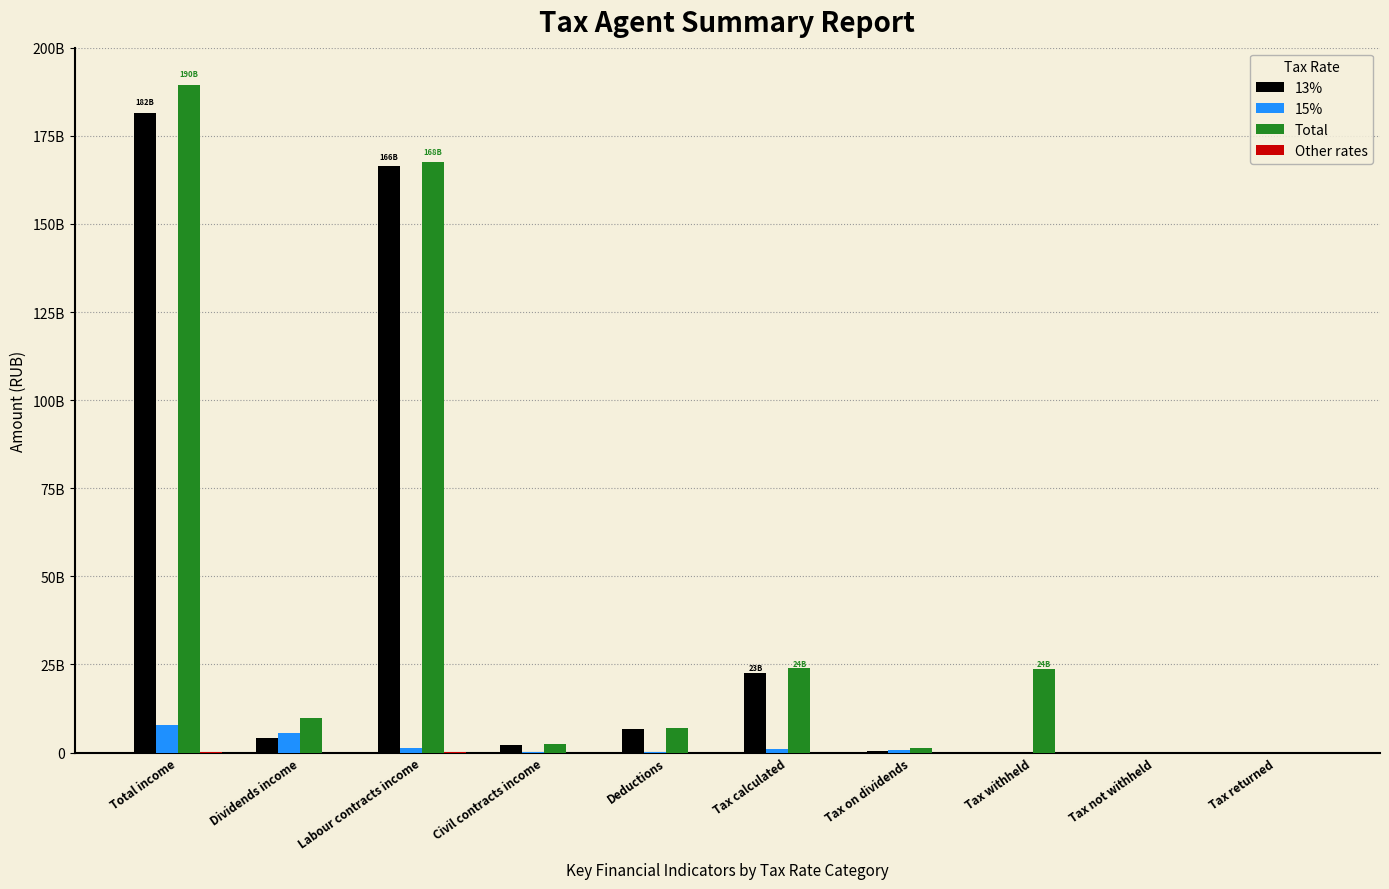

Is it true that Other rates equals 0 at Tax not withheld?

True